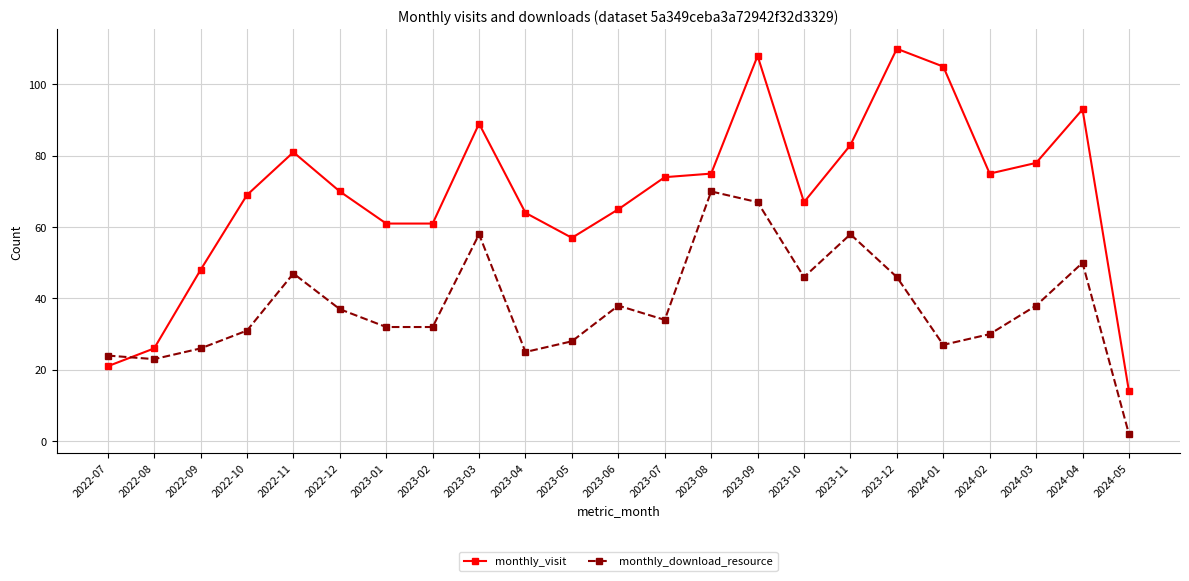

List the series in order of their overall mean, lowest first.

monthly_download_resource, monthly_visit